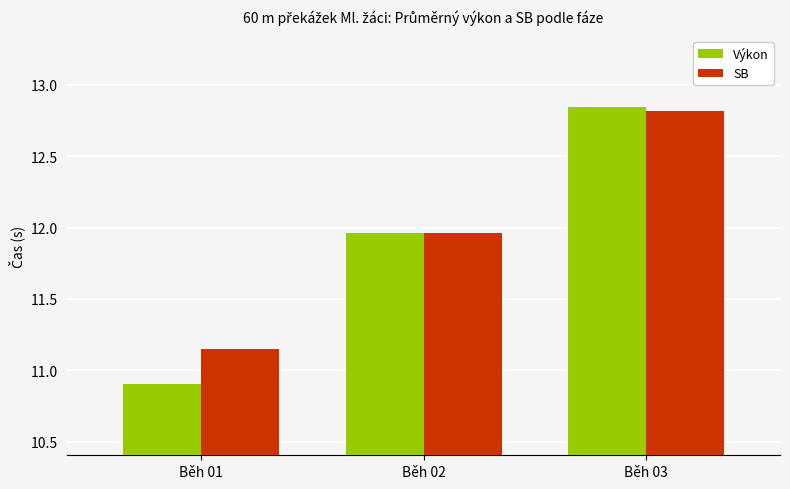

How many data points in Výkon are less than 11?

1